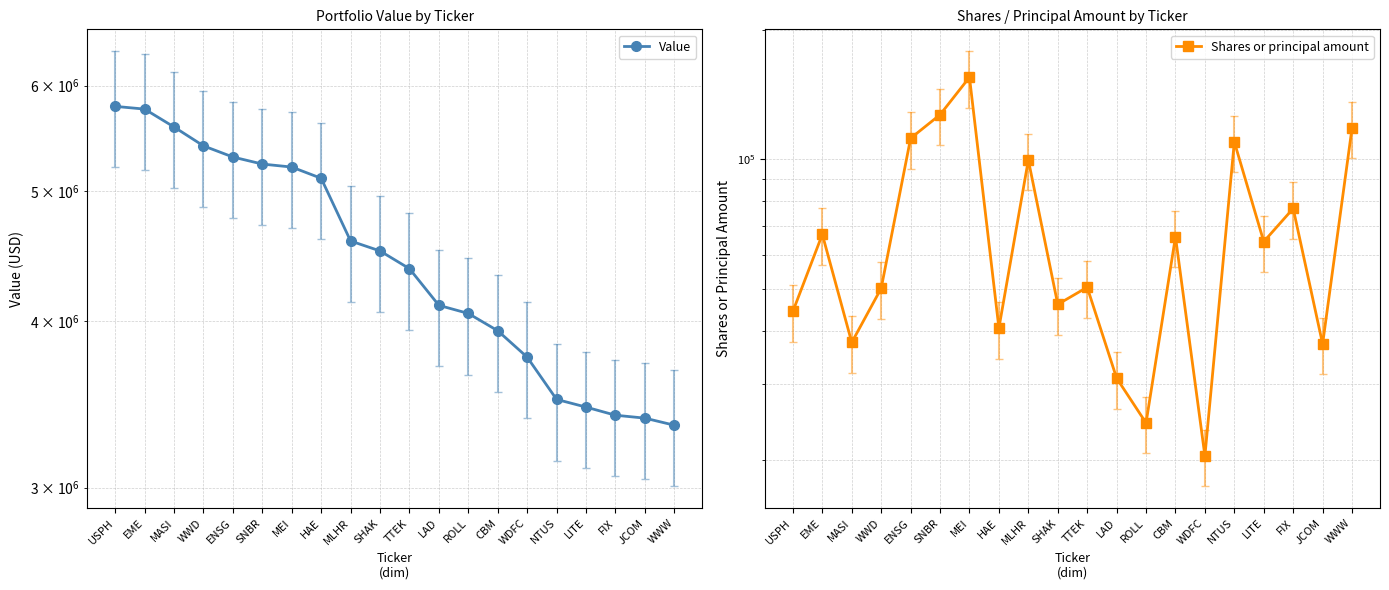

Which series has the largest total across all categories?

Value